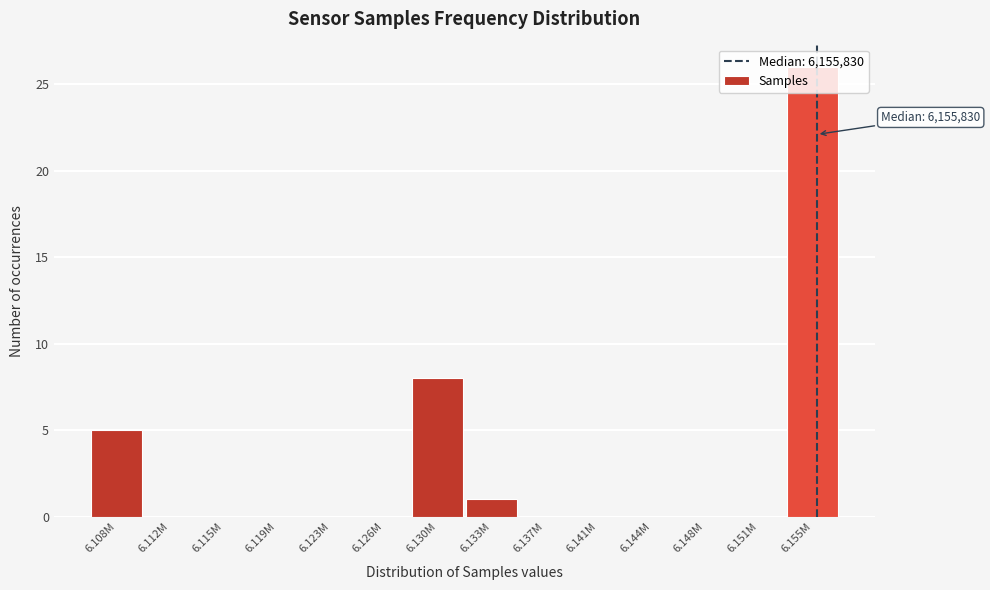

Between 6.133M and 6.112M, which is larger?

6.133M